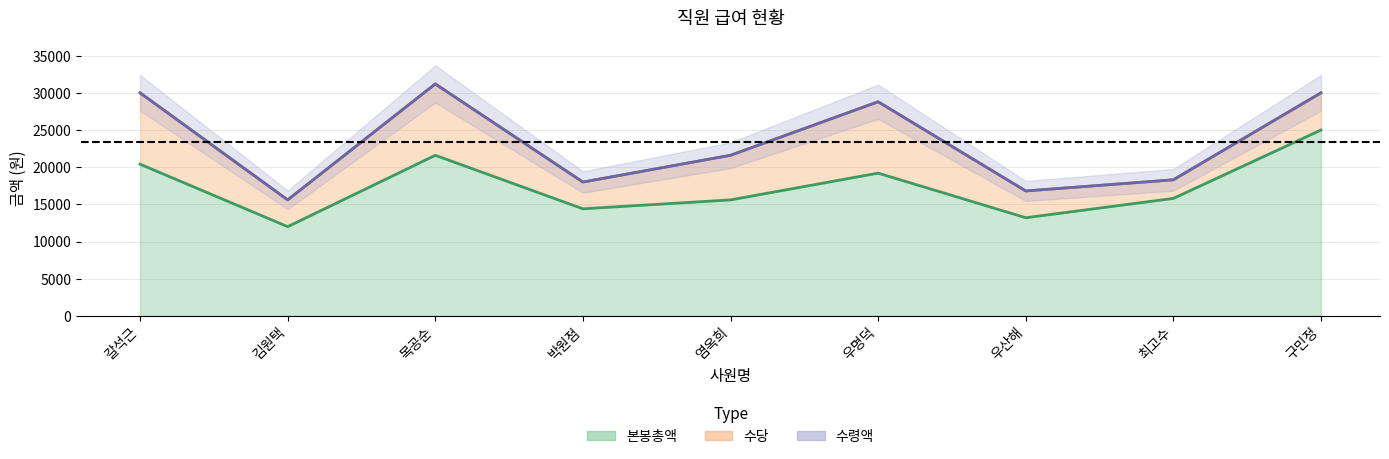

Where does the 수령액 series first go above 21600?

갈석근